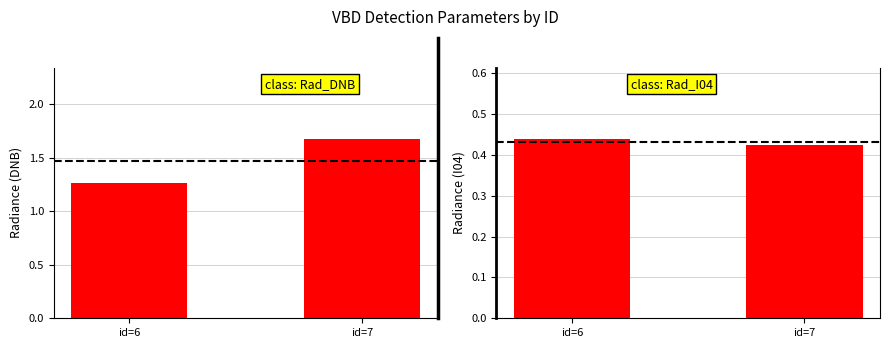

What is the highest value of the Rad_DNB series?

1.7